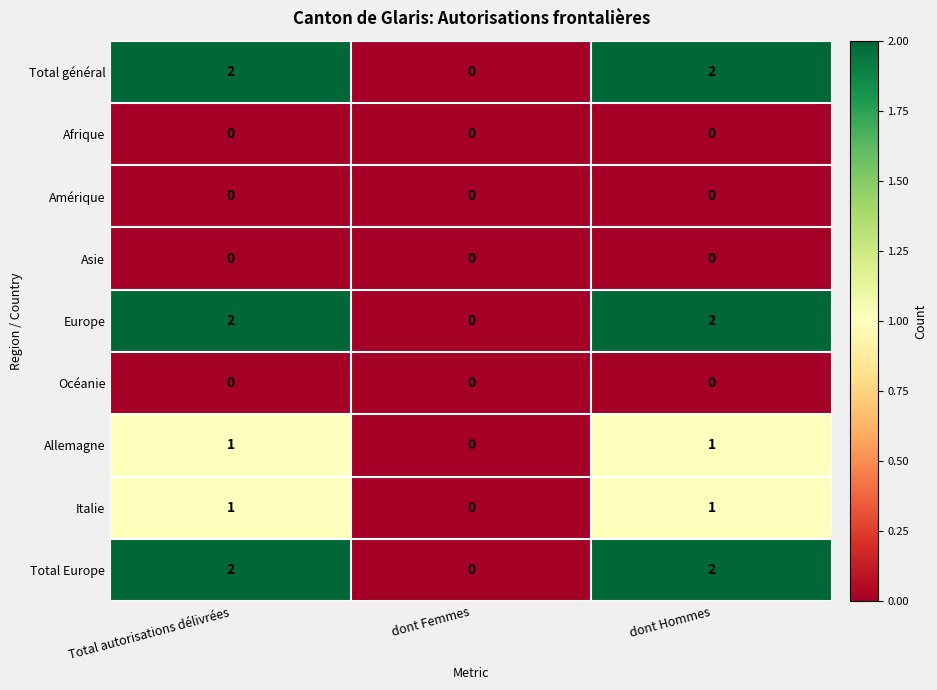

What is the total value across all series at dont Hommes?

8